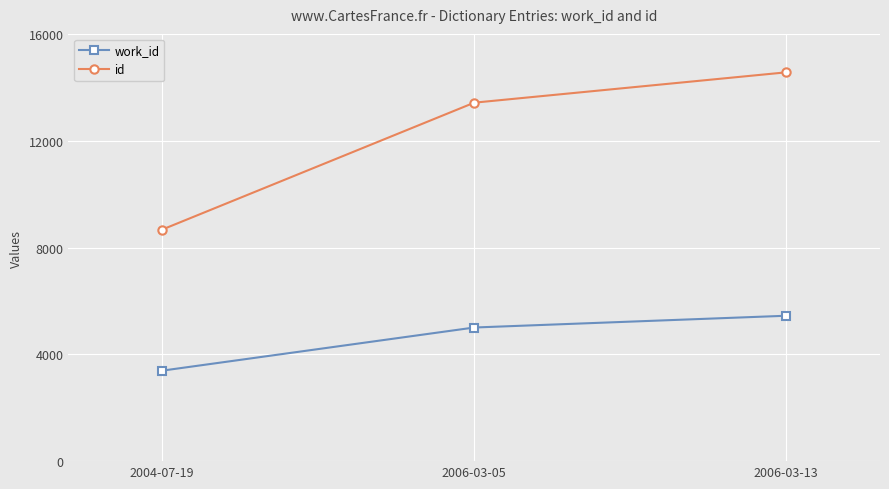

Rank the categories by id value from lowest to highest.

2004-07-19, 2006-03-05, 2006-03-13